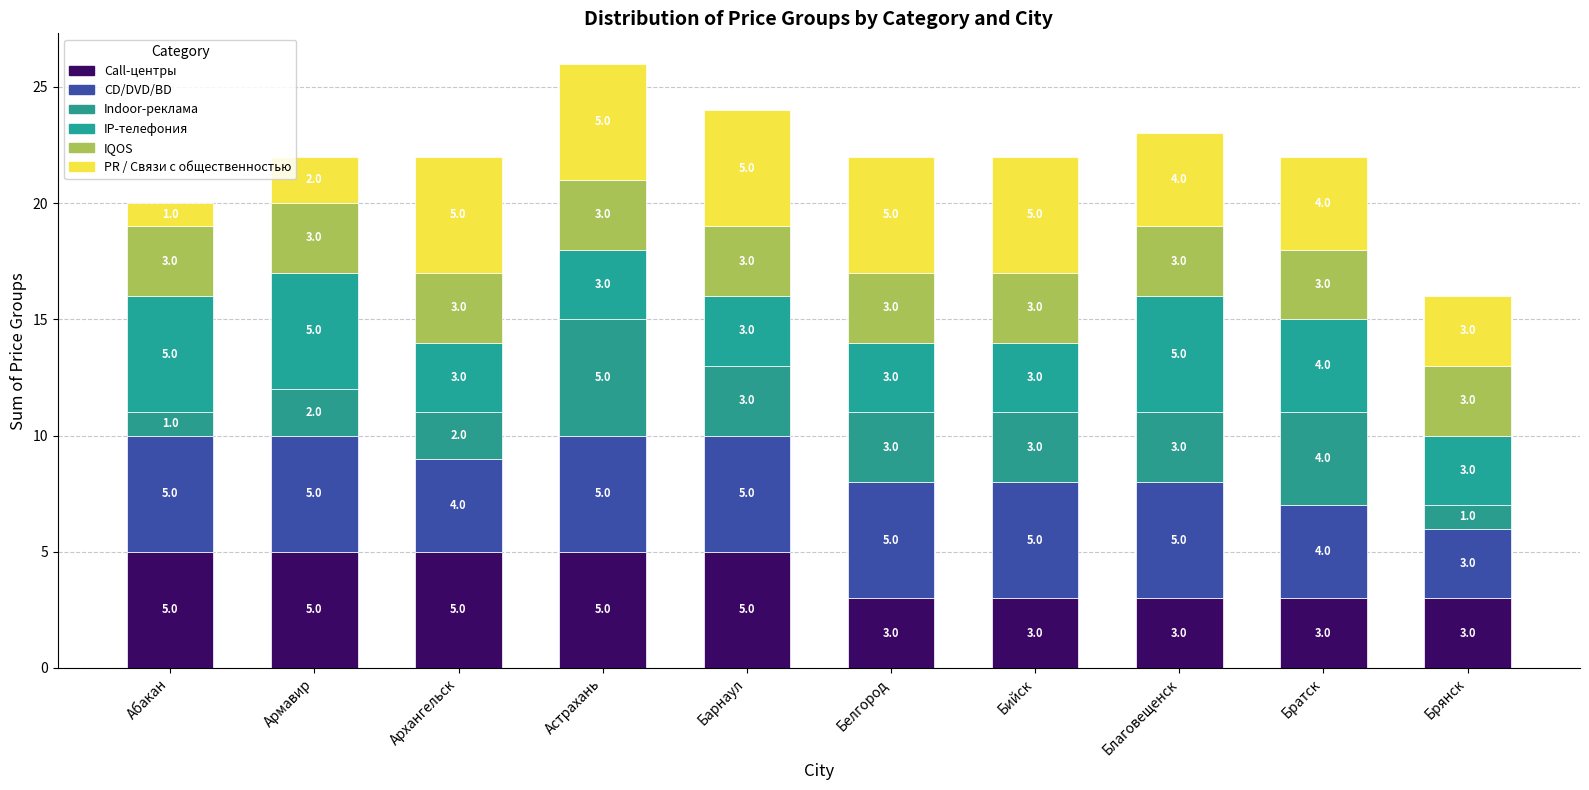

The value of CD/DVD/BD at Белгород is 5. True or false?

True